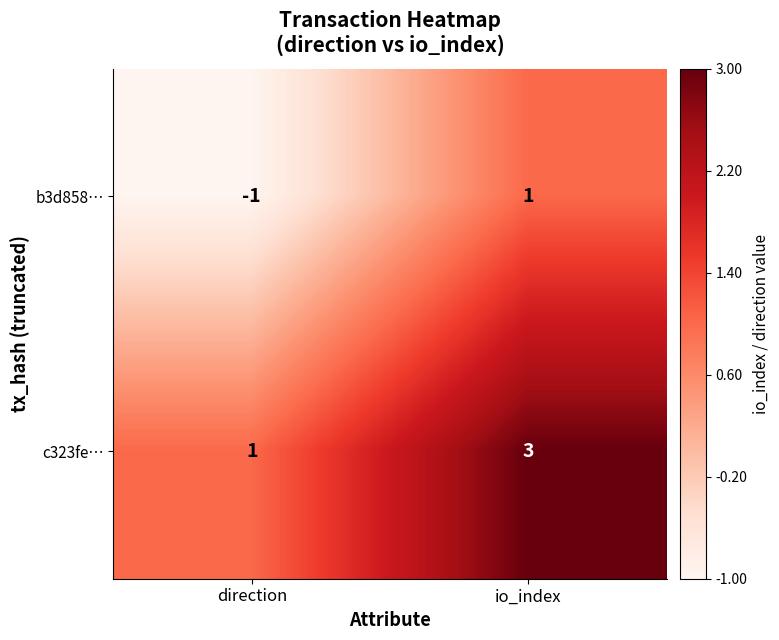

Reading left to right, transcribe all the data shown in this chart.

b3d858…: direction=-1	io_index=1
c323fe…: direction=1	io_index=3